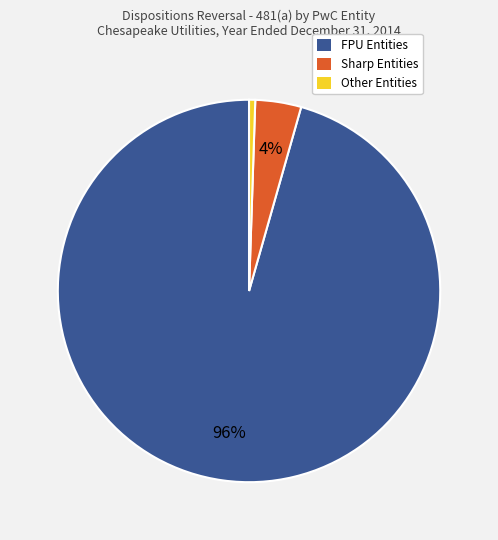

Is there any slice that represents more than half of the pie?

Yes